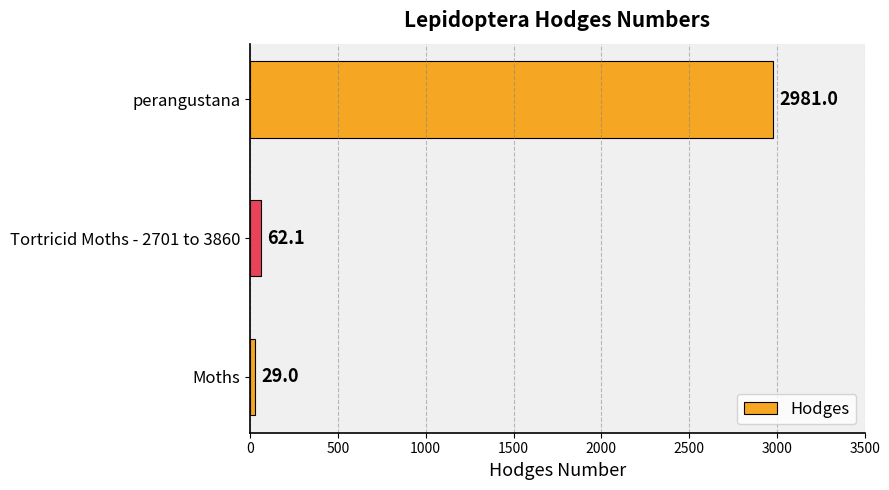

What is the maximum value shown in the chart?

2981.0